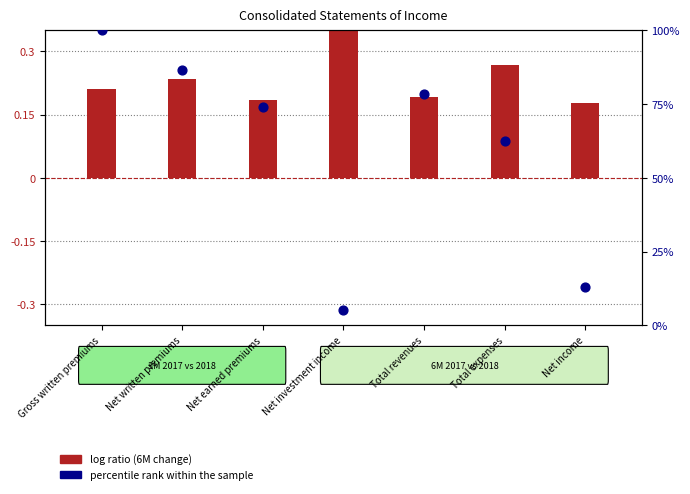

Which series has the largest Y range (max minus min)?

percentile rank within the sample